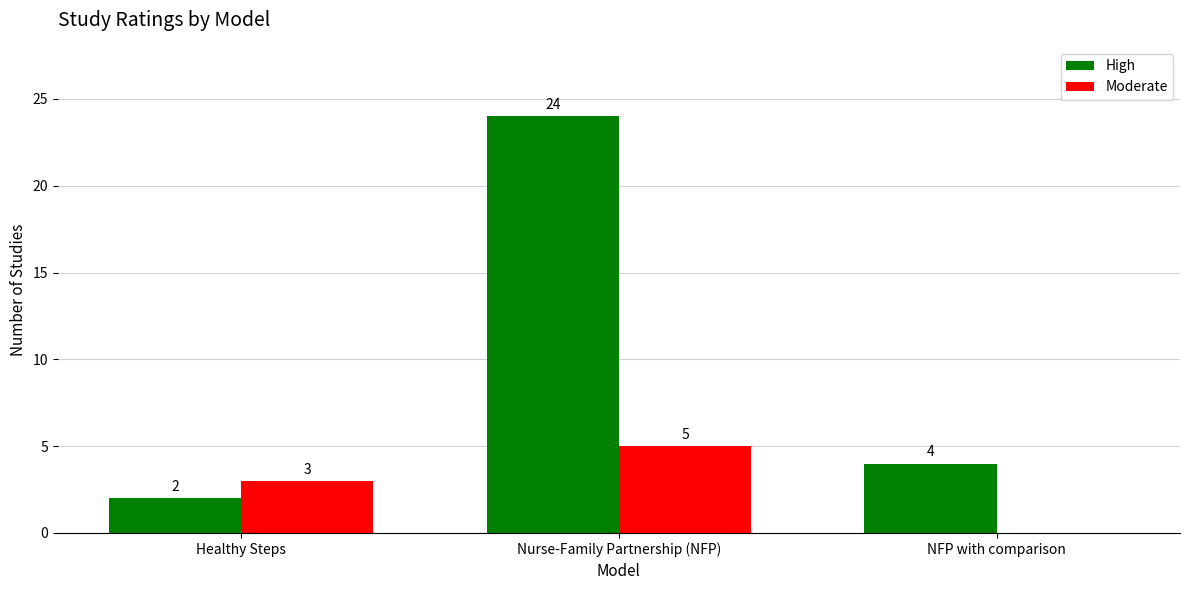

The High series shows 4 at NFP with comparison. True or false?

True